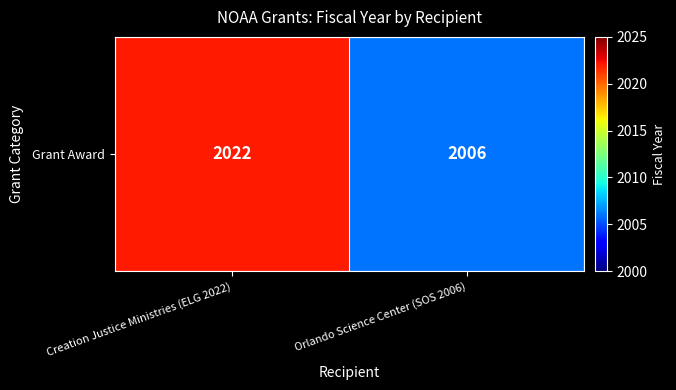

What is the ratio of the value at Creation Justice Ministries (ELG 2022) to the value at Orlando Science Center (SOS 2006)?

1.0